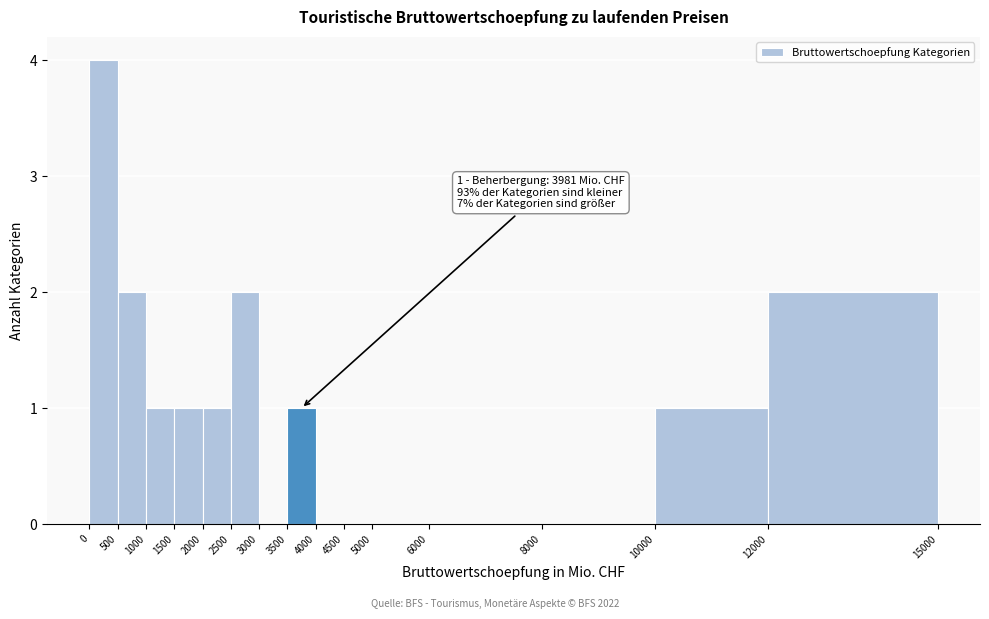

Which range on the x-axis has the tallest bar?

0 to 500